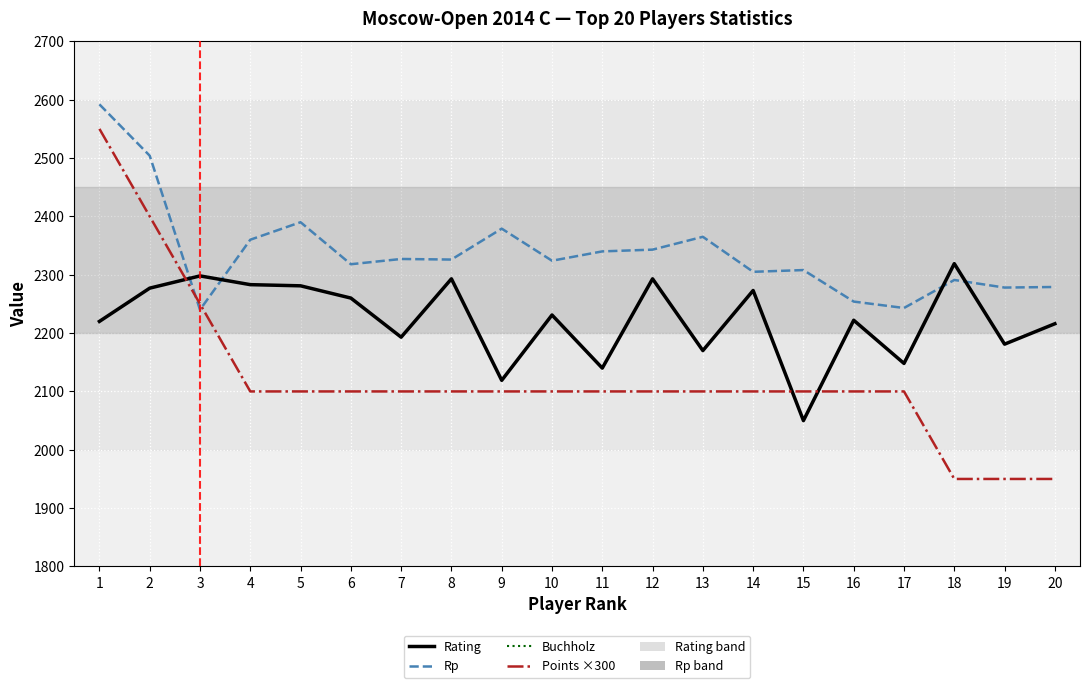

Reading right to left, extract all data points from this chart.

Rating: 2216.0	2181.0	2319.0	2148.0	2222.0	2050.0	2273.0	2170.0	2293.0	2140.0	2231.0	2119.0	2293.0	2193.0	2260.0	2281.0	2283.0	2298.0	2277.0	2220.0
Rp: 2279.0	2278.0	2291.0	2243.0	2254.0	2308.0	2305.0	2365.0	2343.0	2340.0	2324.0	2379.0	2326.0	2327.0	2318.0	2390.0	2360.0	2240.0	2504.0	2592.0
Buchholz: 50.5	52.0	57.0	41.5	45.0	46.5	48.0	48.5	49.0	49.5	49.5	50.0	51.5	51.5	53.0	54.5	57.0	49.5	54.5	54.5
Points ×300: 1950.0	1950.0	1950.0	2100.0	2100.0	2100.0	2100.0	2100.0	2100.0	2100.0	2100.0	2100.0	2100.0	2100.0	2100.0	2100.0	2100.0	2250.0	2400.0	2550.0